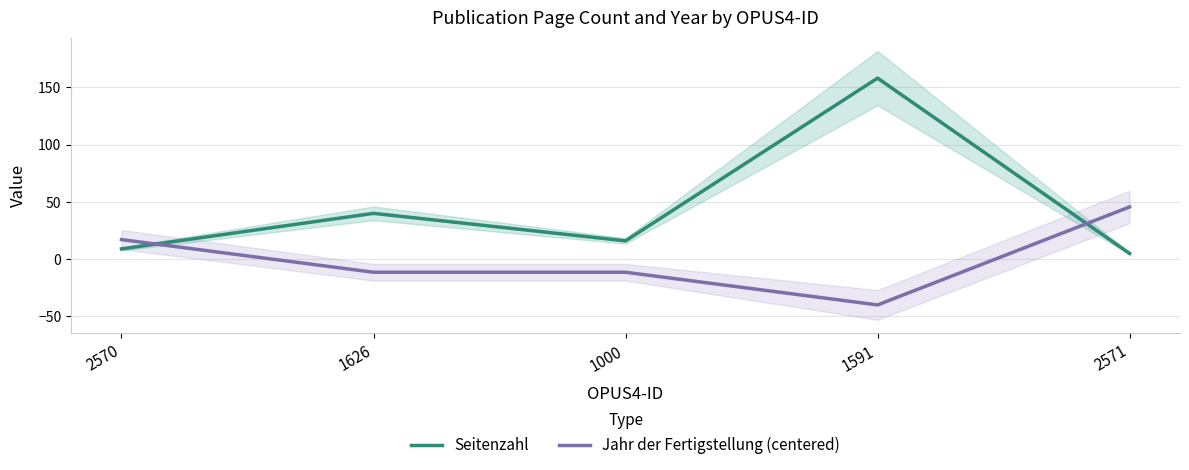

At which label does Seitenzahl first exceed 16?

1626